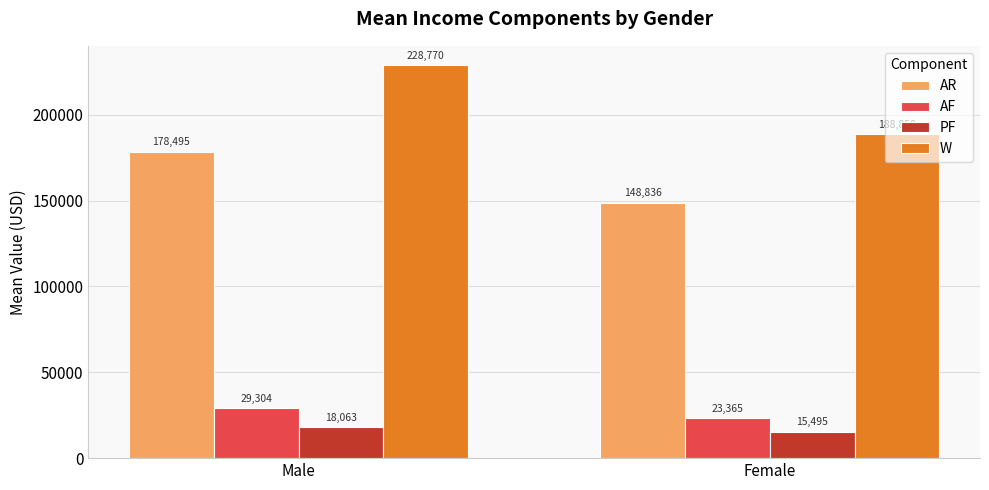

What is the smallest value displayed?

15494.6